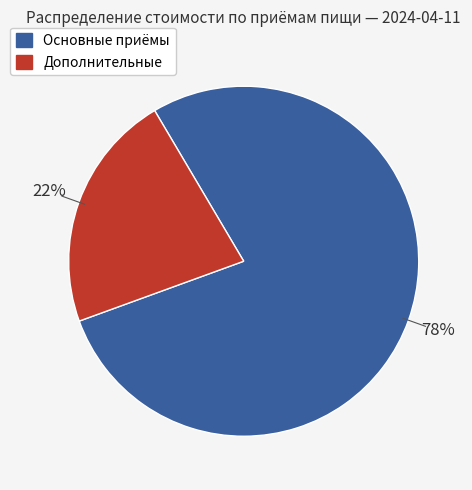

Does any single category account for the majority?

Yes